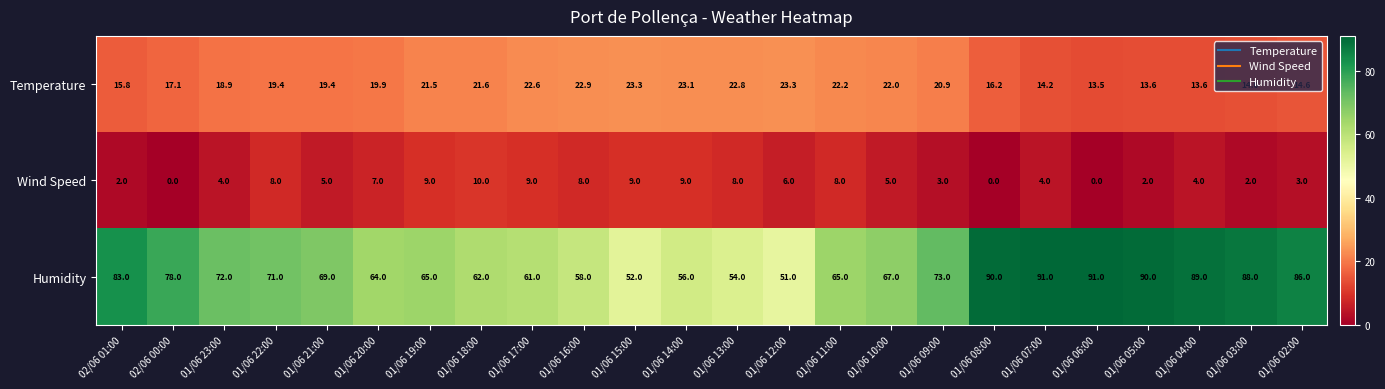

What is the average value of the Wind Speed series?

5.2